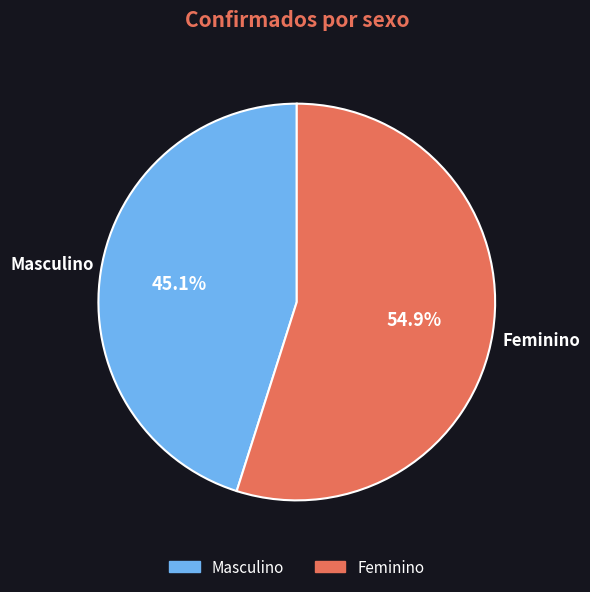

To the nearest percent, what is the difference between the largest and smallest slice percentages?

10%